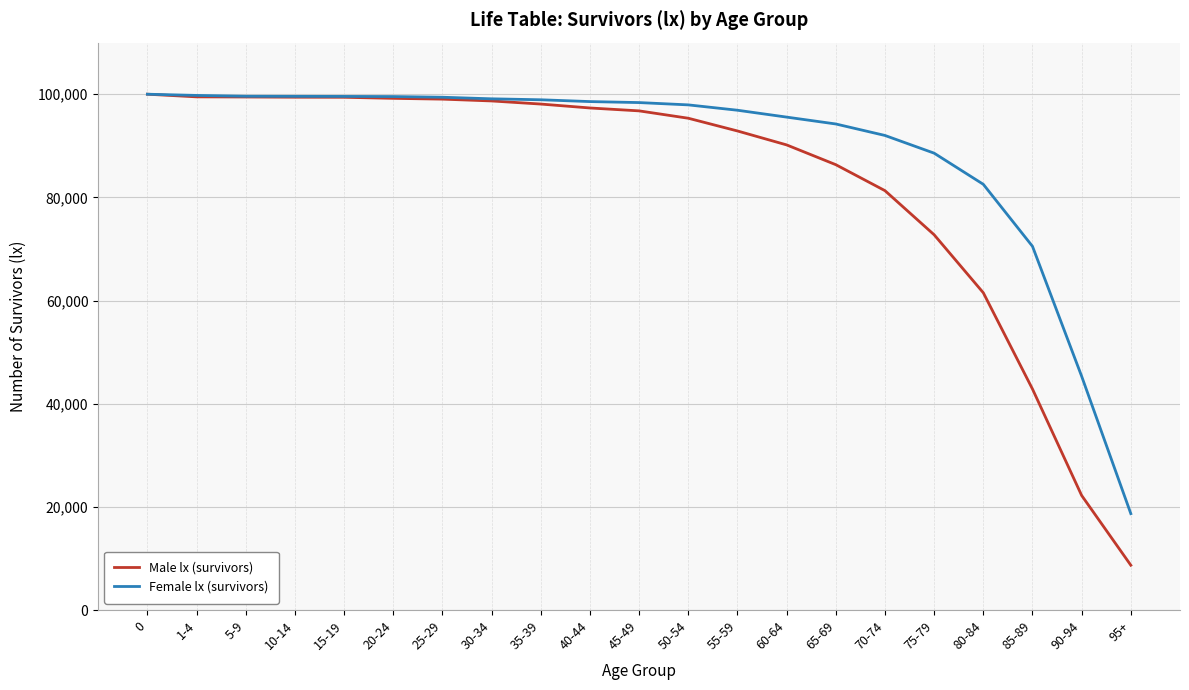

Which series has the largest total across all categories?

Female lx (survivors)